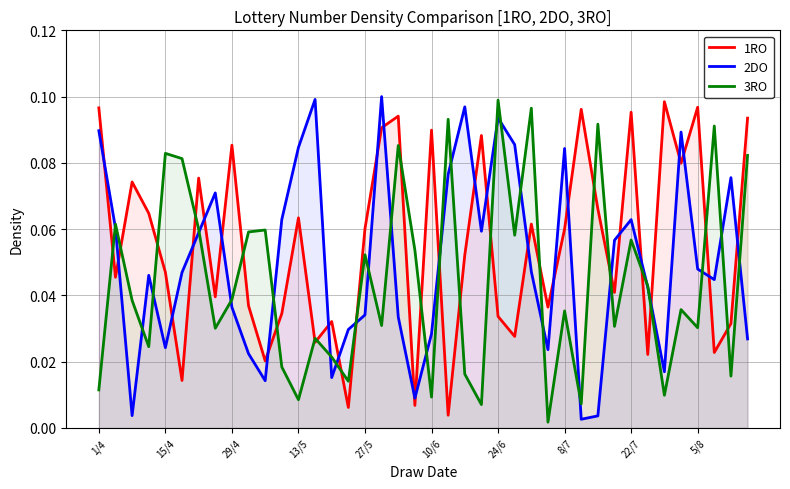

Which series ends up on top after the final intersection of 1RO and 2DO?

1RO